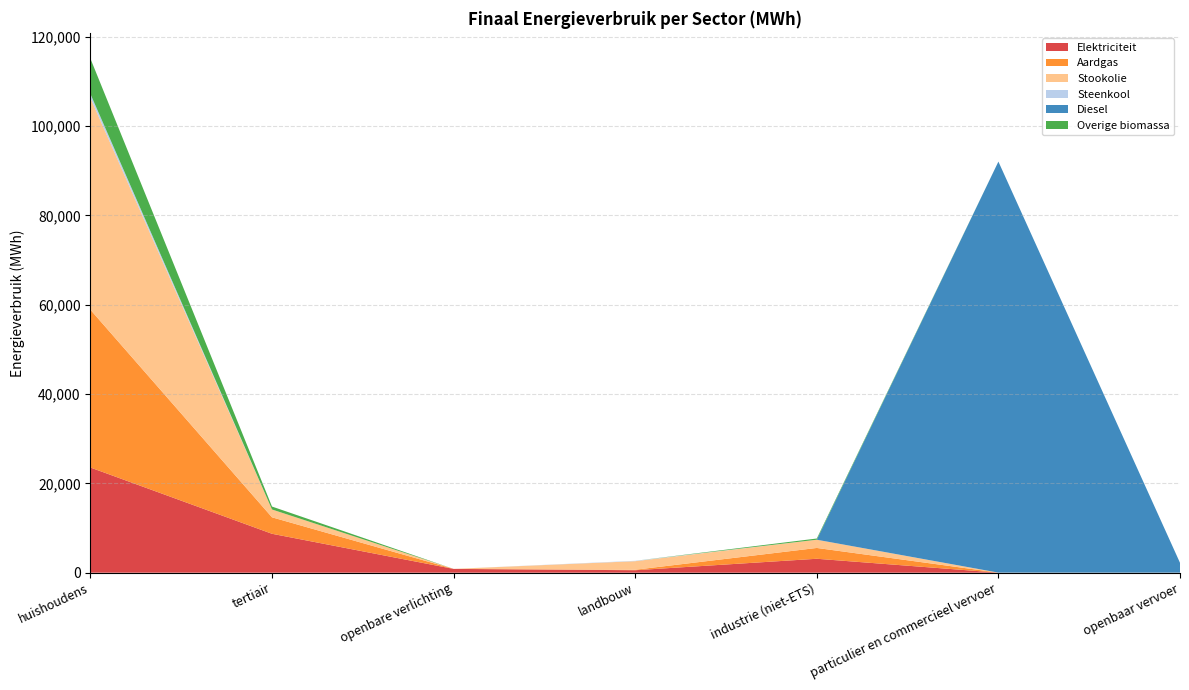

Reading left to right, transcribe all the data shown in this chart.

Elektriciteit: 23550.1	8715.7	852.5	555.2	3122.4	9.6	11.3
Aardgas: 35329.7	3687.2	0.0	109.5	2419.6	8.8	0.0
Stookolie: 47422.3	1751.2	0.0	1915.7	1843.3	0.0	0.0
Steenkool: 898.1	0.0	0.0	83.5	0.5	0.0	0.0
Diesel: 0.0	0.0	0.0	0.0	0.0	92024.5	2205.6
Overige biomassa: 7912.5	656.1	0.0	0.0	268.9	0.0	0.0